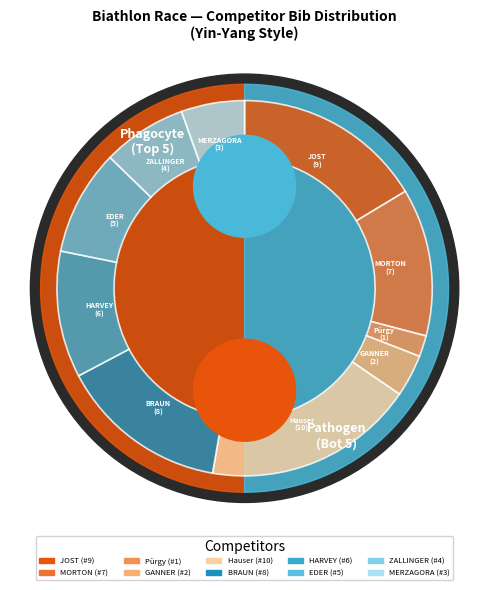

To the nearest percent, what is the difference between the largest and smallest slice percentages?

16%